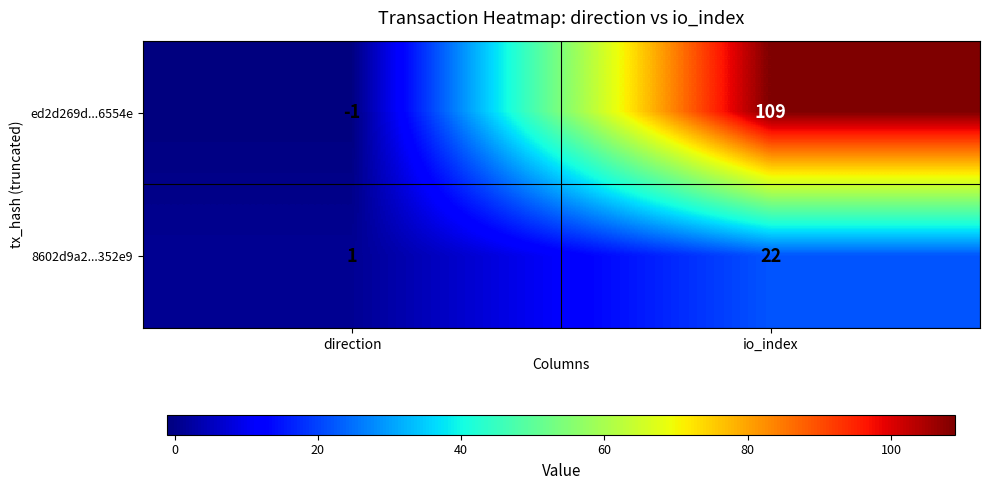

Reading left to right, transcribe all the data shown in this chart.

ed2d269d...6554e: -1	109
8602d9a2...352e9: 1	22